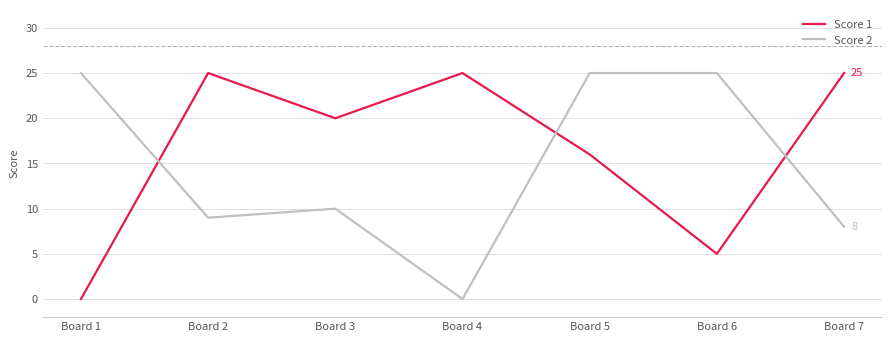

Which category has the lowest value in the Score 1 series?

Board 1